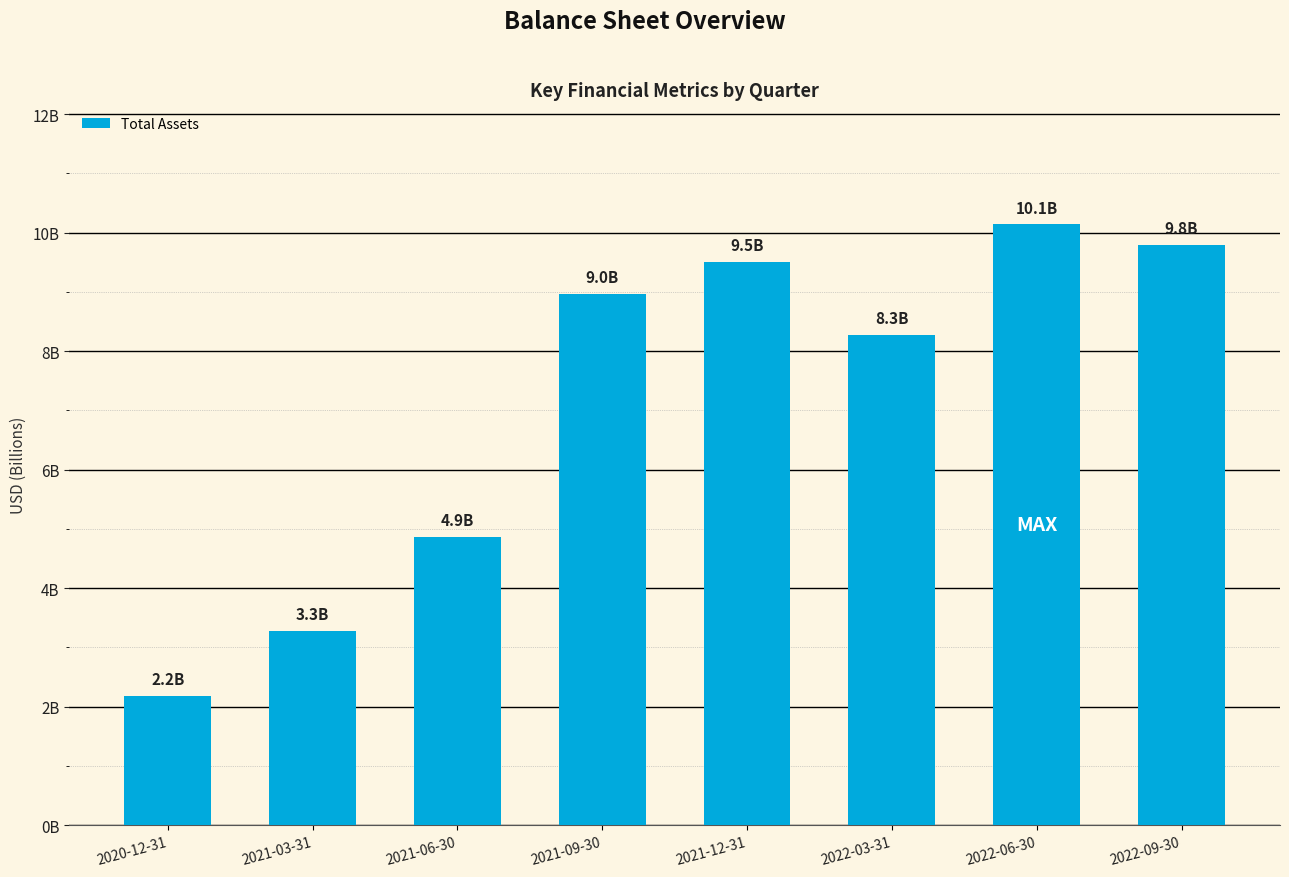

Reading left to right, what are all the values shown in this chart?

2.2	3.3	4.9	9.0	9.5	8.3	10.1	9.8